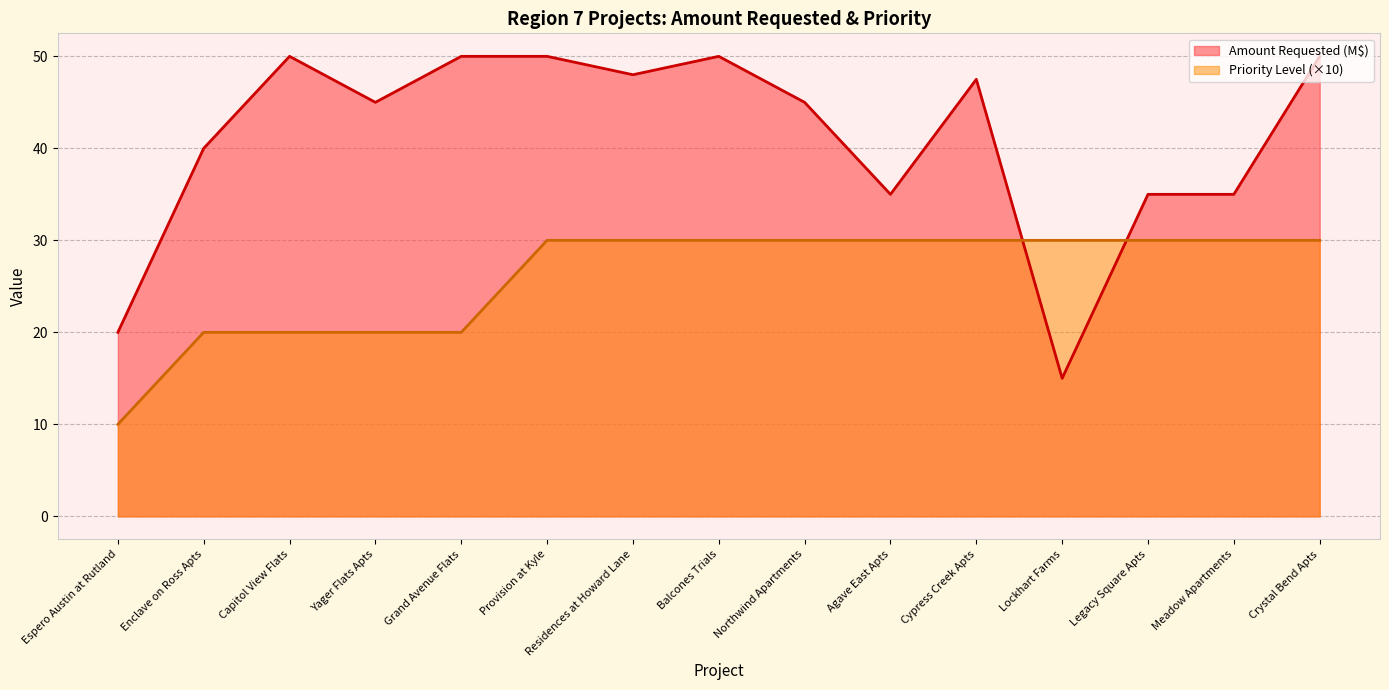

Which series has the widest spread of values?

Amount Requested (M$)